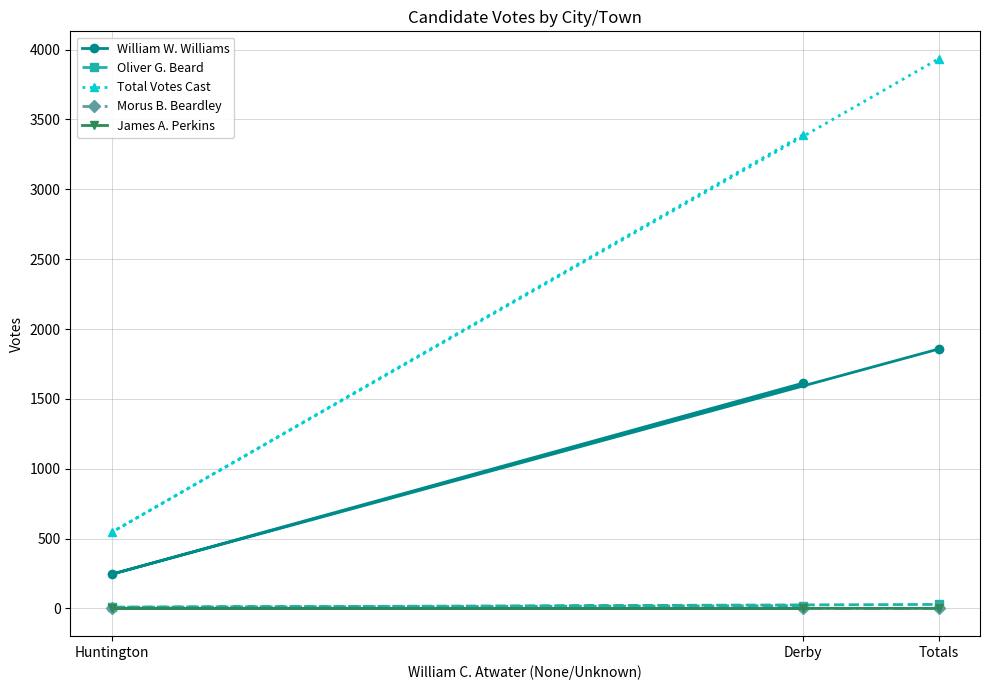

Which series has the largest total across all categories?

Total Votes Cast